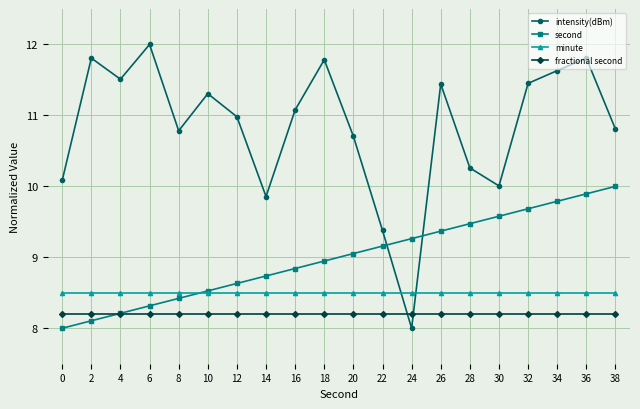

What is the maximum value for fractional second?

8.2